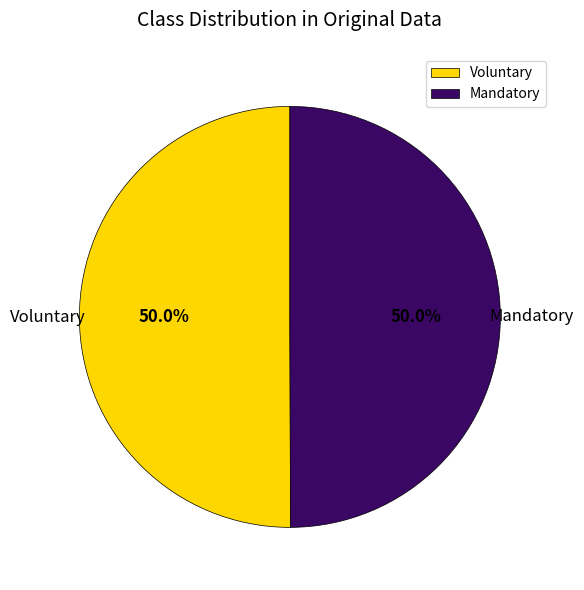

Do Voluntary and Mandatory together represent more than half of the pie?

Yes